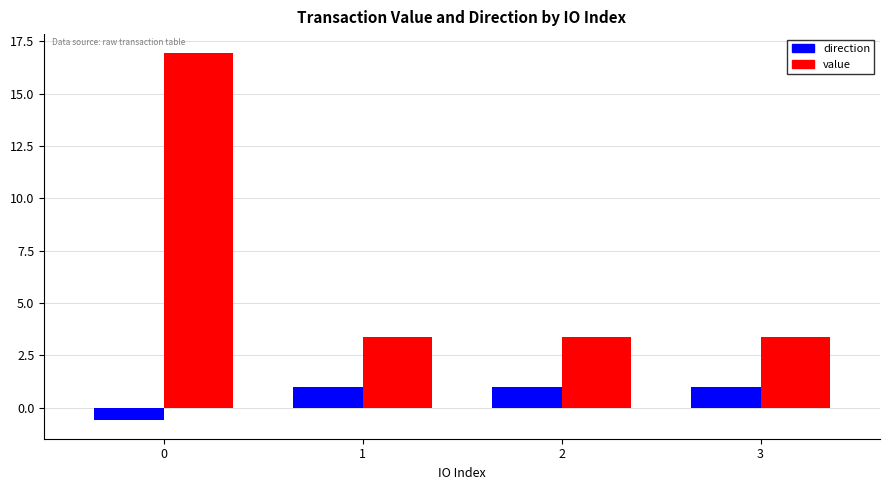

The direction series shows 1.0 at 1. True or false?

True